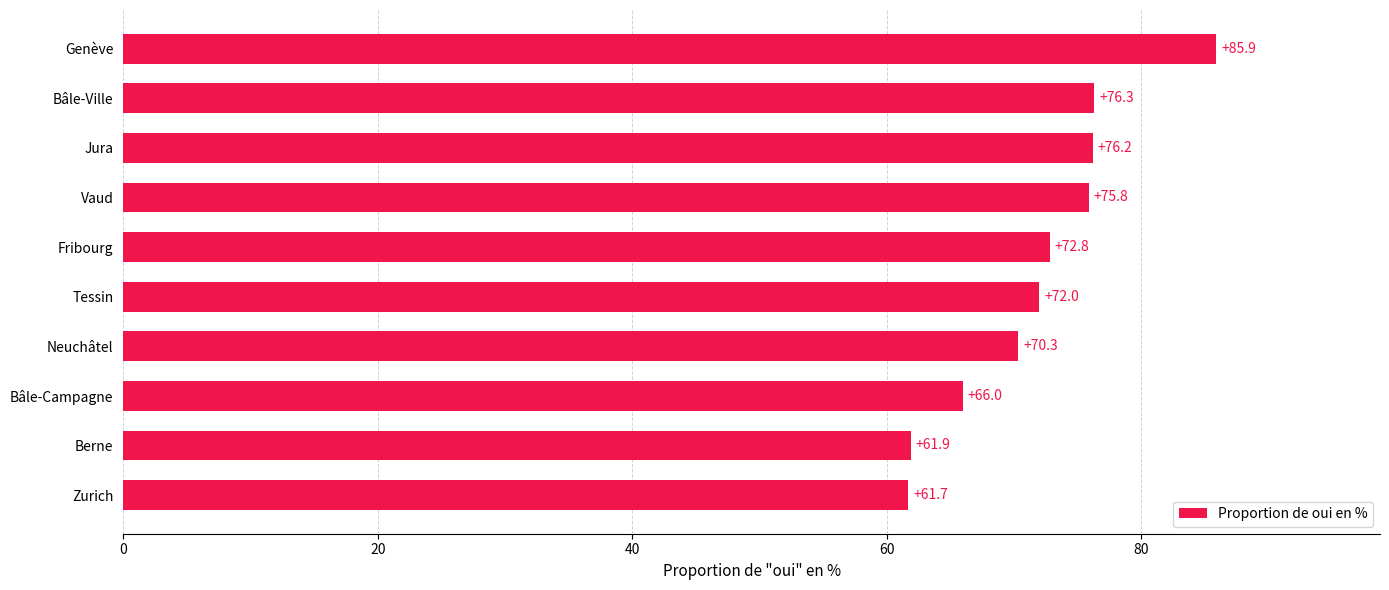

What is the difference between the second highest and minimum values?

14.6